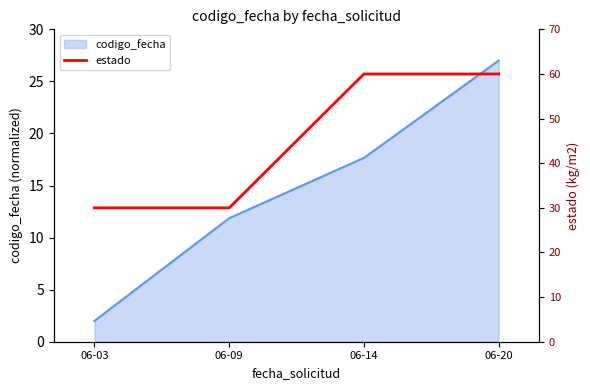

What is the lowest value of the codigo_fecha series?

2.0